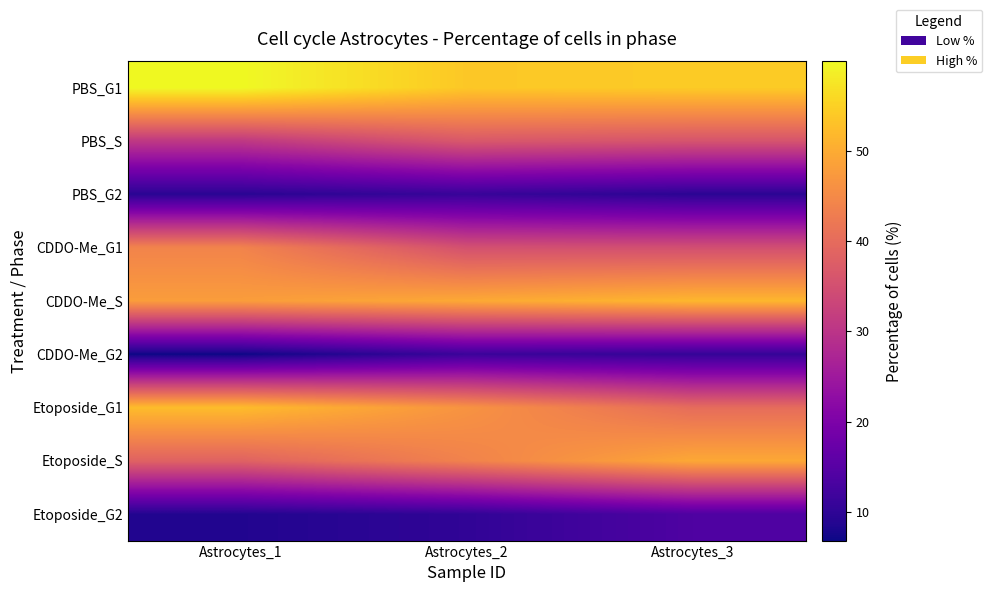

What is the total value across all series at Astrocytes_1?

298.1